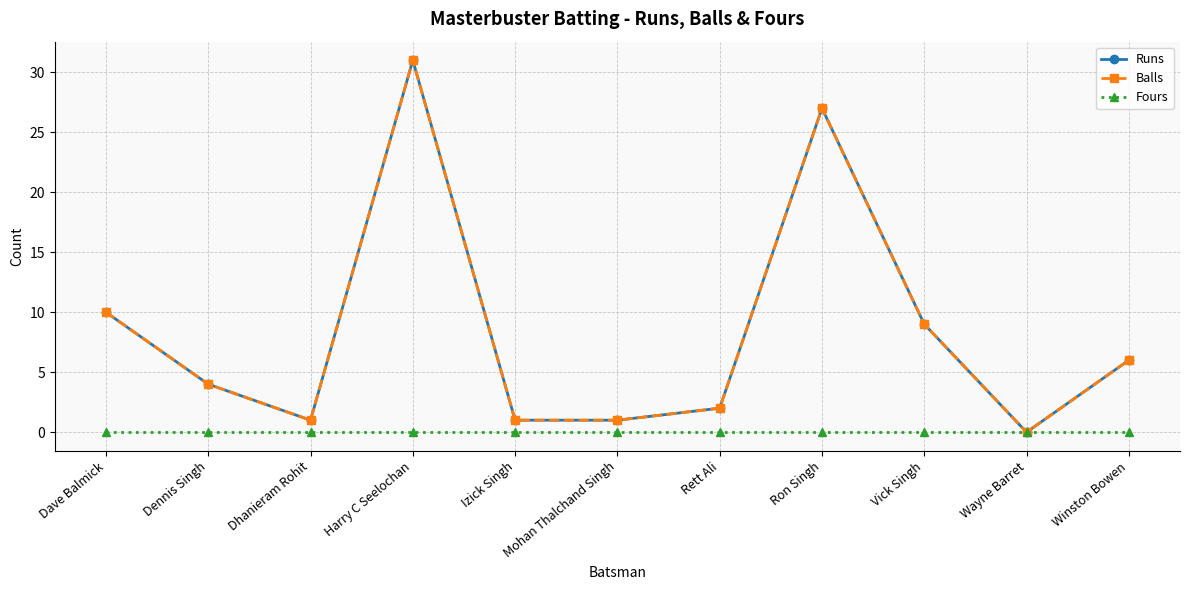

Does the chart have visible grid lines?

Yes